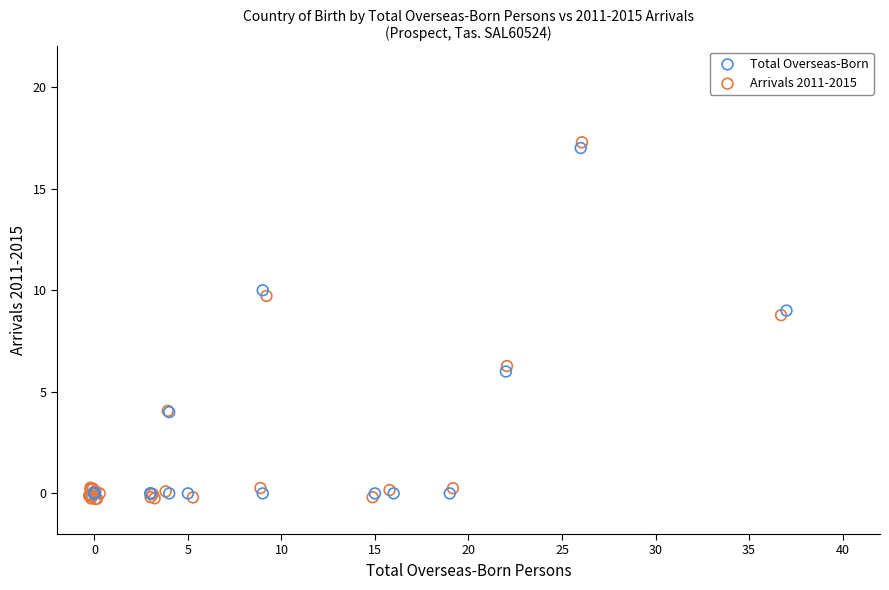

Which series has the widest spread of Y values?

Arrivals 2011-2015